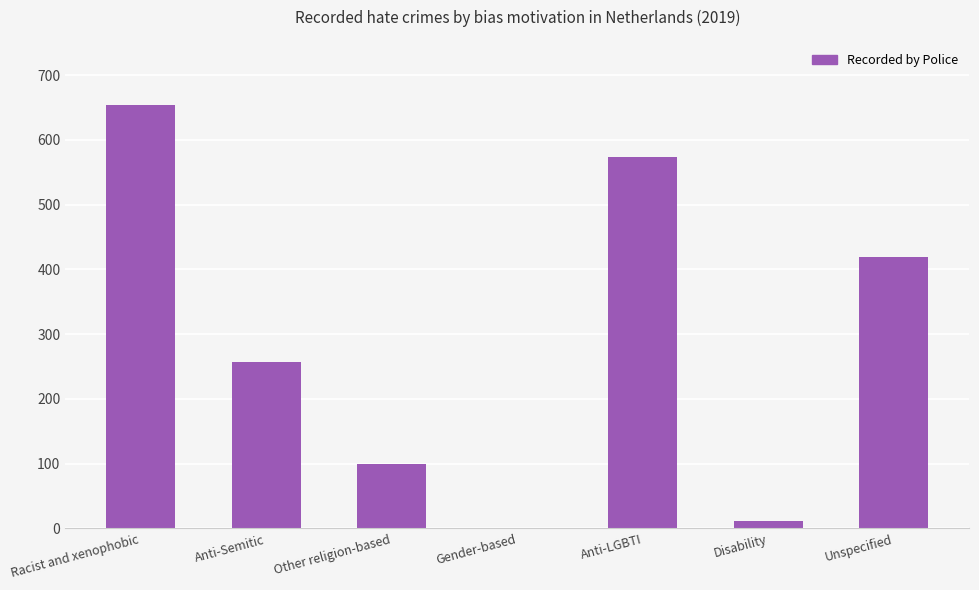

At which category does the chart reach its peak across all series?

Racist and xenophobic